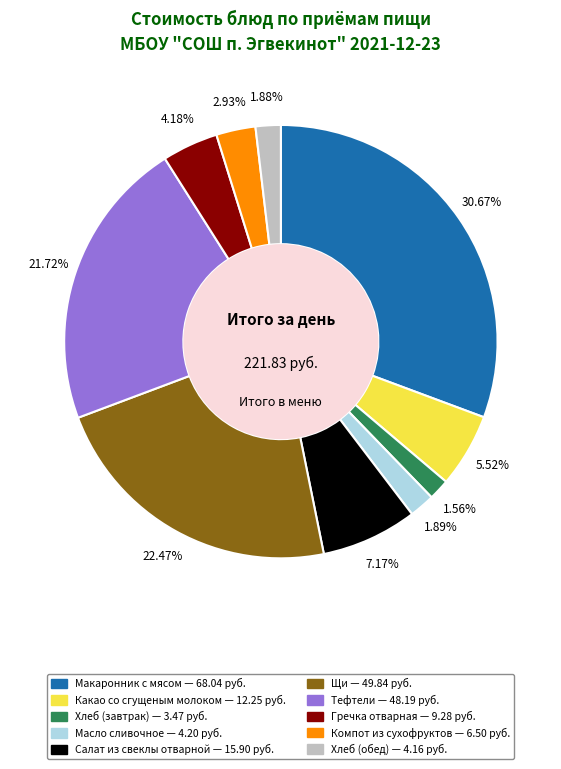

Which slice is the largest?

Макаронник с мясом